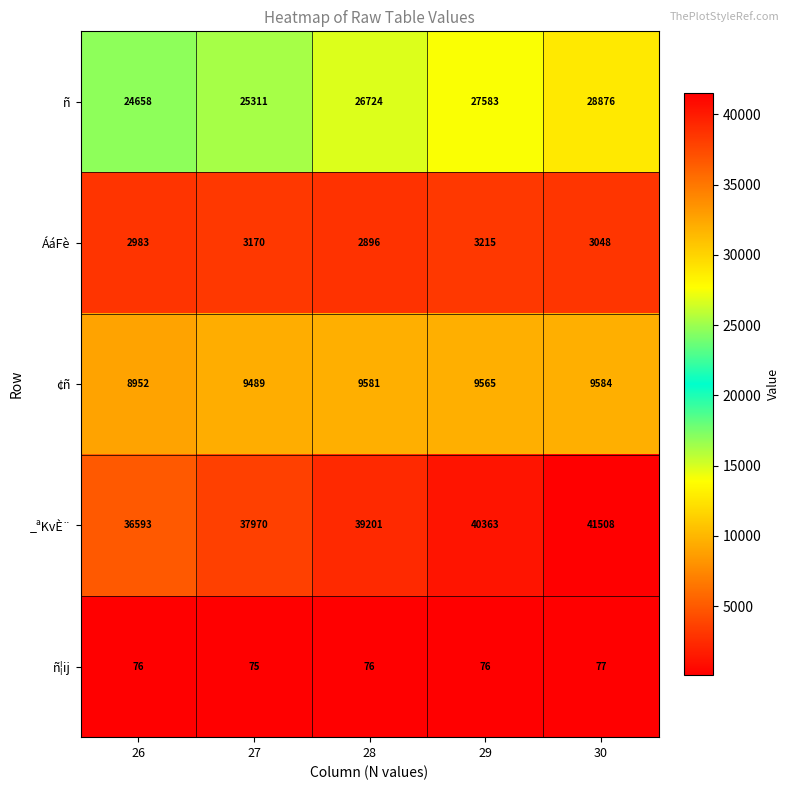

Is it true that _ªKvÈ¨ equals 70774 at 29?

False